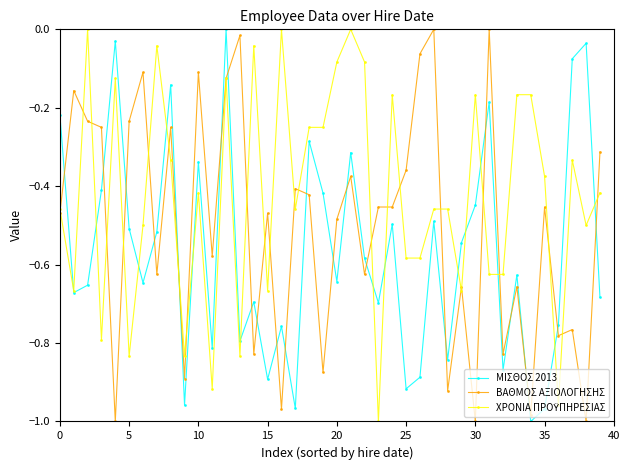

How many intersections are there between ΒΑΘΜΟΣ ΑΞΙΟΛΟΓΗΣΗΣ and ΜΙΣΘΟΣ 2013?

21